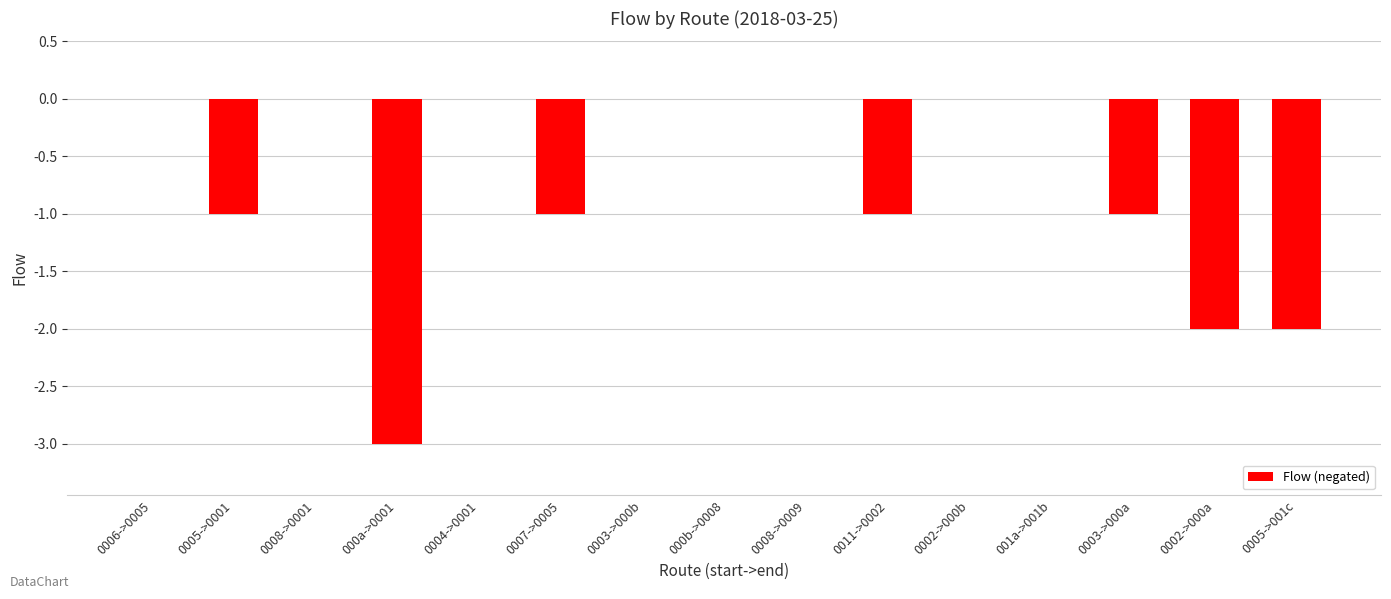

What is the sum of the values at 0011->0002 and 0002->000a?

-3